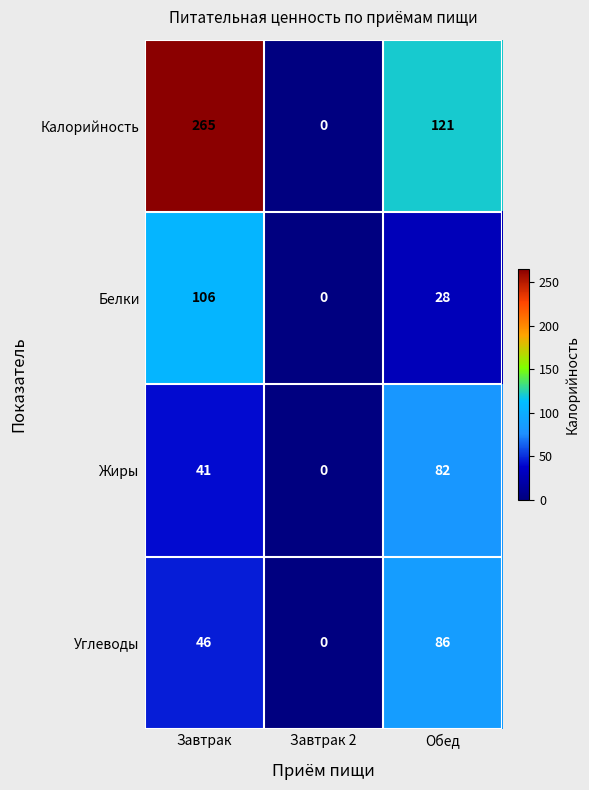

The Белки series shows 55 at Завтрак 2. True or false?

False